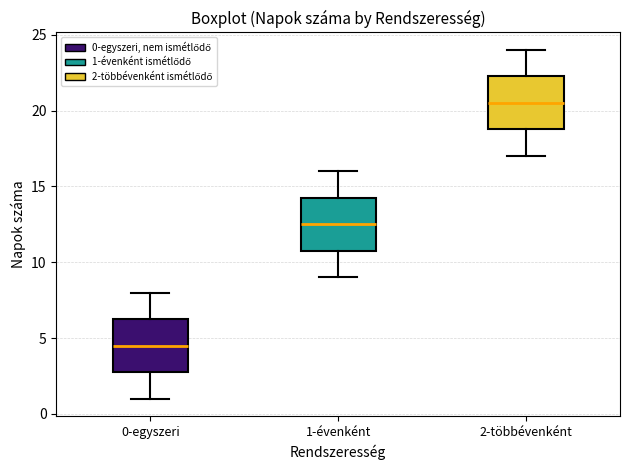

Which box has the highest median line?

2-többévenként